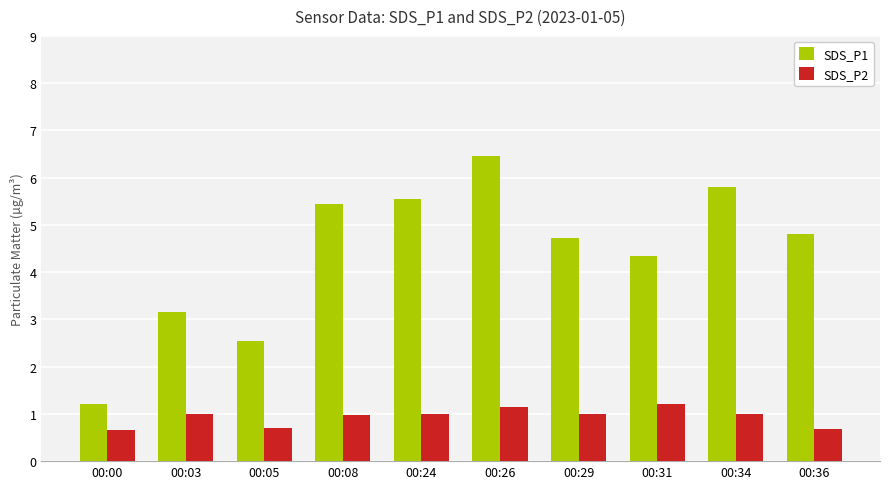

What are all the series names shown in the legend?

SDS_P1, SDS_P2